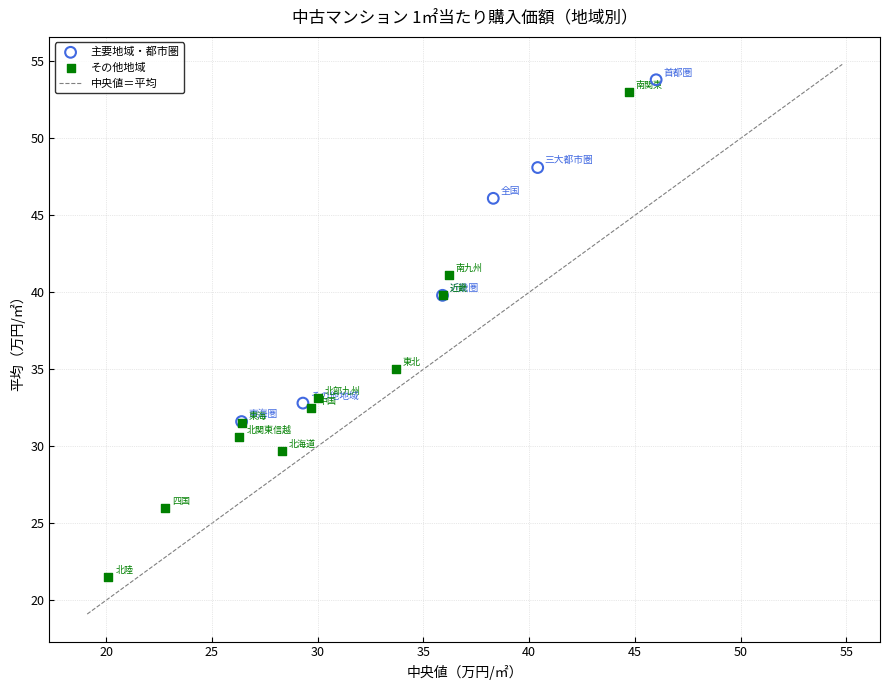

Which series contains the highest Y value?

主要地域・都市圏